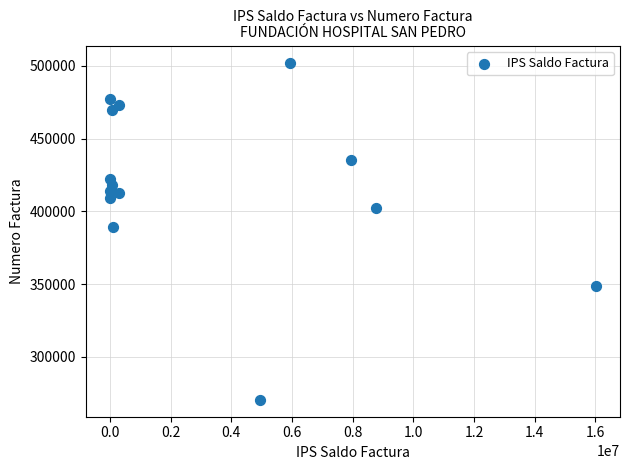

What Y value in the scatter plot is closest to 386307?

388985